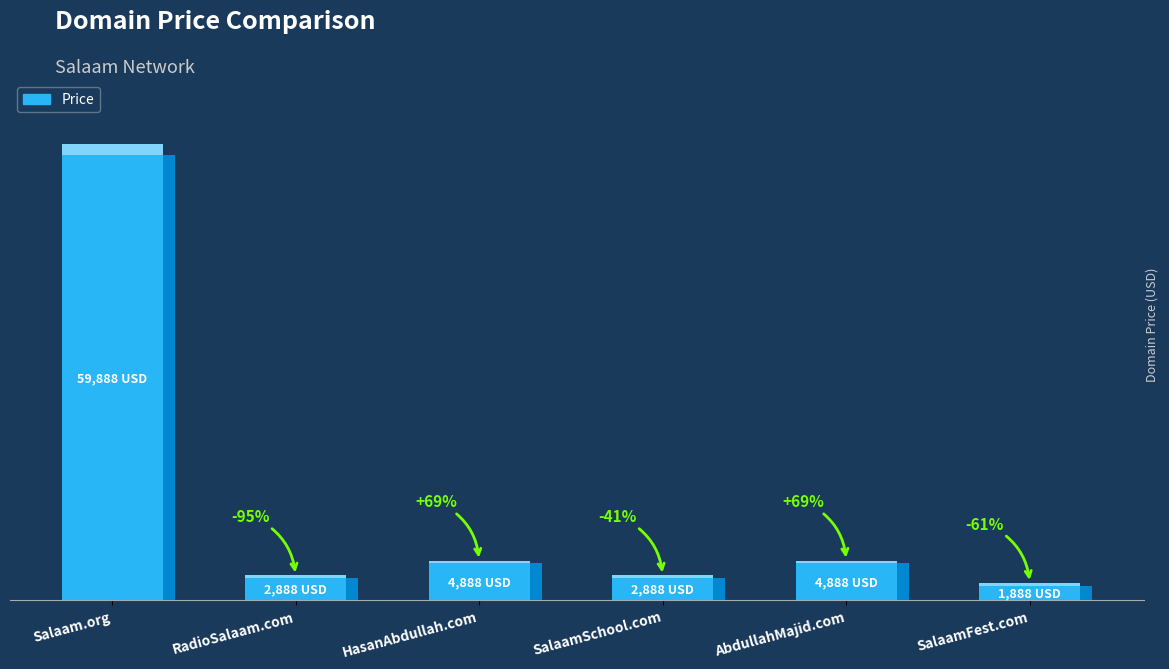

List the labels in order of value, smallest first.

SalaamFest.com, RadioSalaam.com, SalaamSchool.com, HasanAbdullah.com, AbdullahMajid.com, Salaam.org